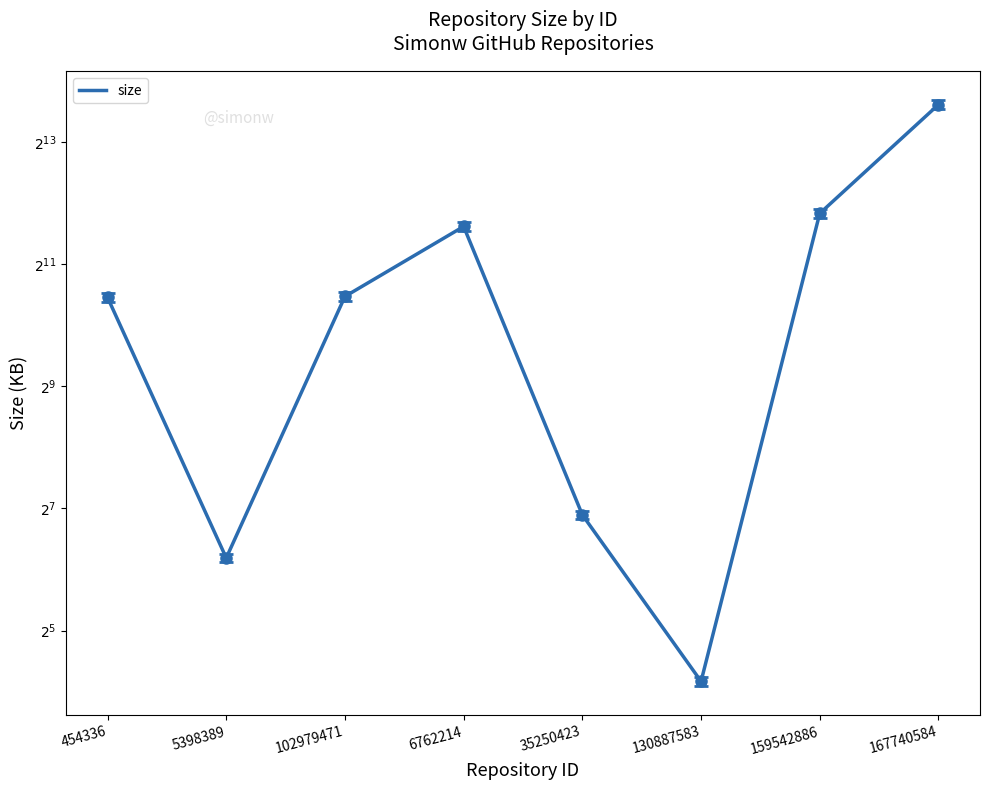

What is the value of the 6th point from the left?

18